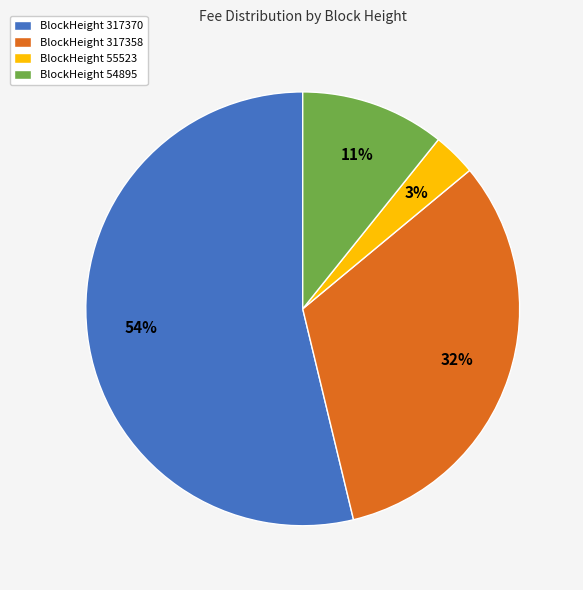

Rank the categories by value from highest to lowest.

BlockHeight 317370, BlockHeight 317358, BlockHeight 54895, BlockHeight 55523